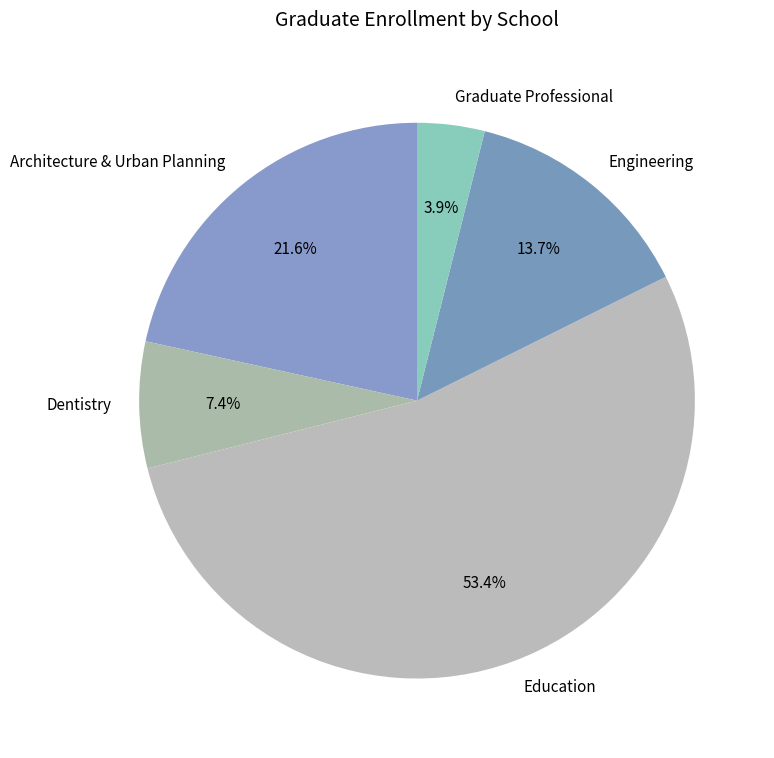

Combined, do Education and Graduate Professional account for over 50%?

Yes